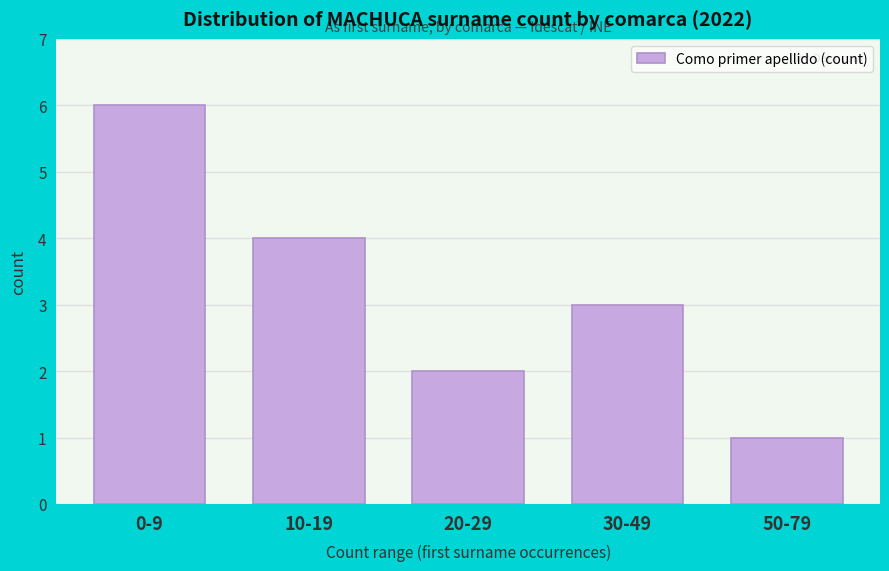

Reading left to right, transcribe all the data shown in this chart.

0-9=6	10-19=4	20-29=2	30-49=3	50-79=1